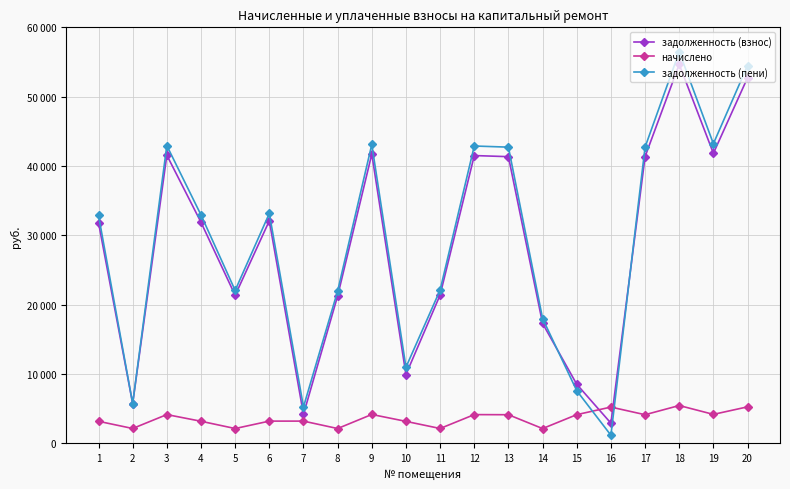

What is the value of the задолженность (взнос) point at the 9th from the left?

41717.5